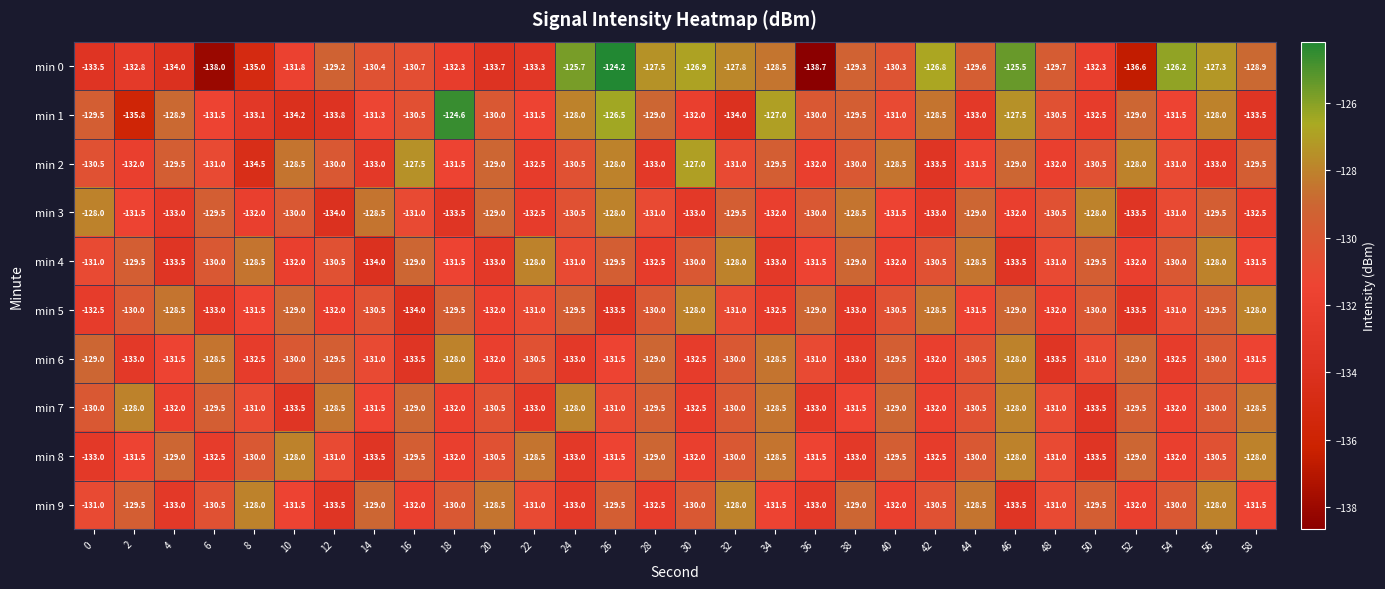

What is the difference between the maximum and second lowest values in the min 7 series?

5.5